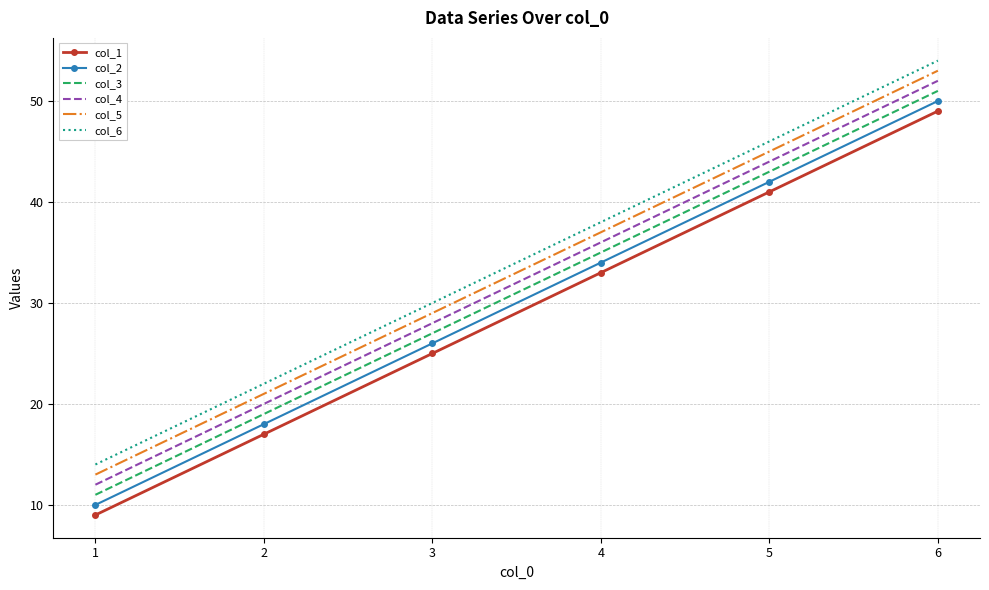

Reading right to left, what are all the values shown in this chart?

col_1: 6=49	5=41	4=33	3=25	2=17	1=9
col_2: 6=50	5=42	4=34	3=26	2=18	1=10
col_3: 6=51	5=43	4=35	3=27	2=19	1=11
col_4: 6=52	5=44	4=36	3=28	2=20	1=12
col_5: 6=53	5=45	4=37	3=29	2=21	1=13
col_6: 6=54	5=46	4=38	3=30	2=22	1=14